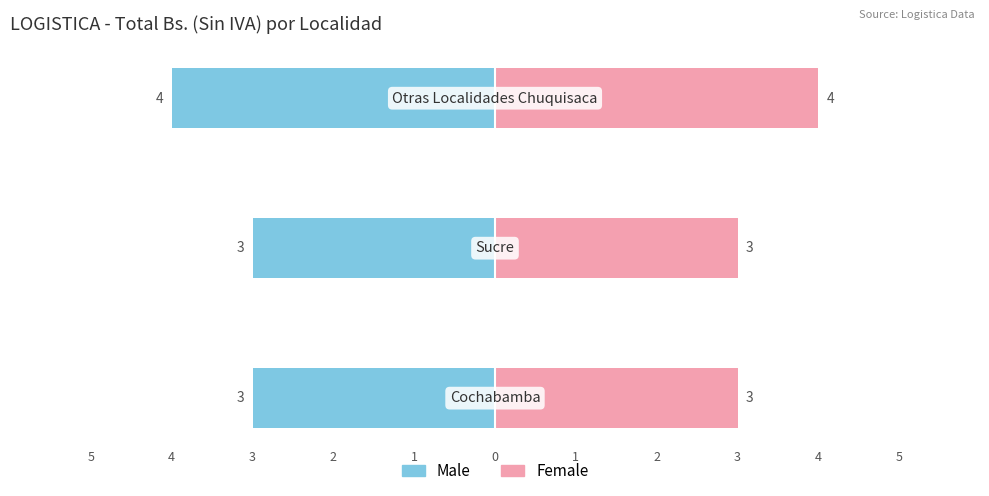

Reading left to right, list all the values displayed in this chart.

Male: -3	-3	-4
Female: 3	3	4